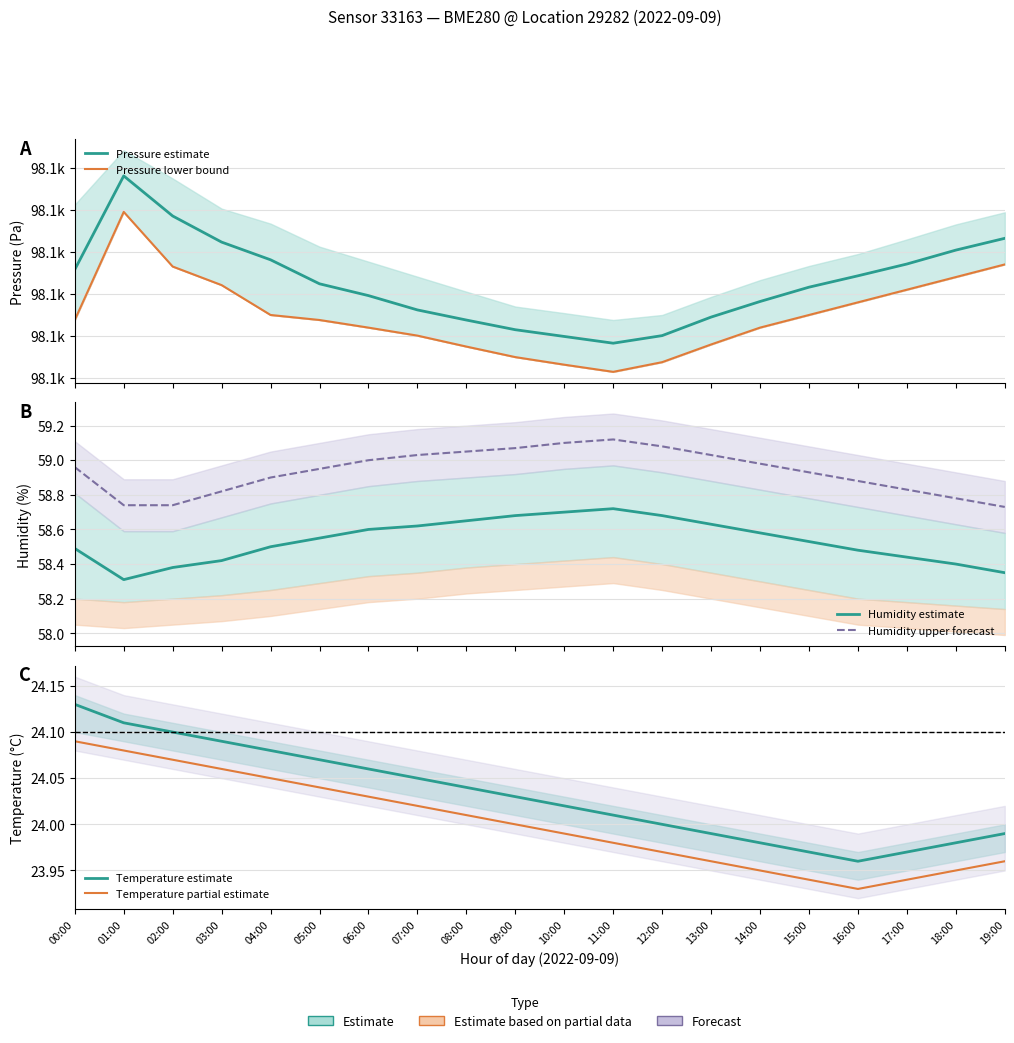

What is the label of the 12th point from the left?

11:00